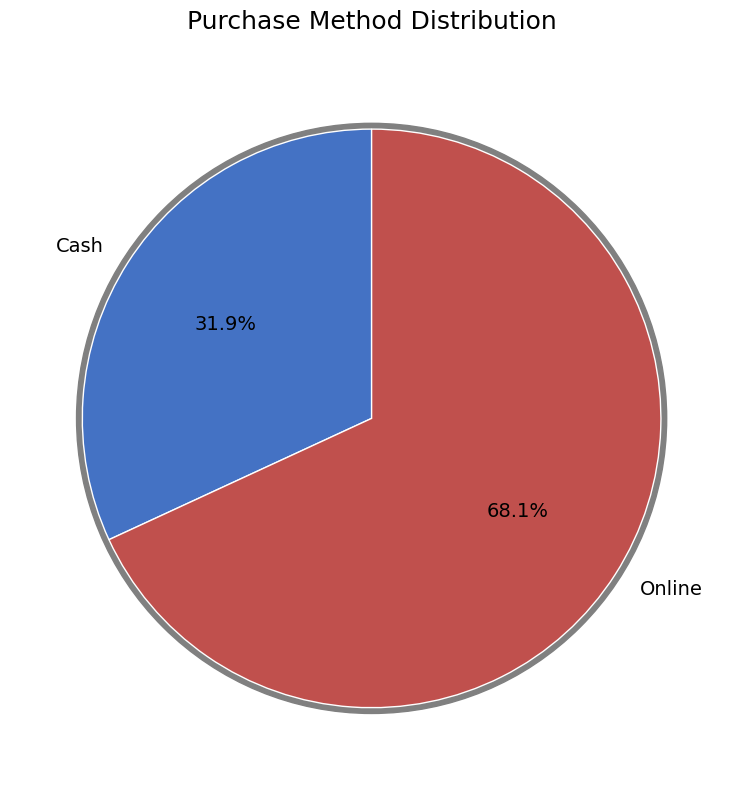

What is the smallest slice in the pie chart?

Cash